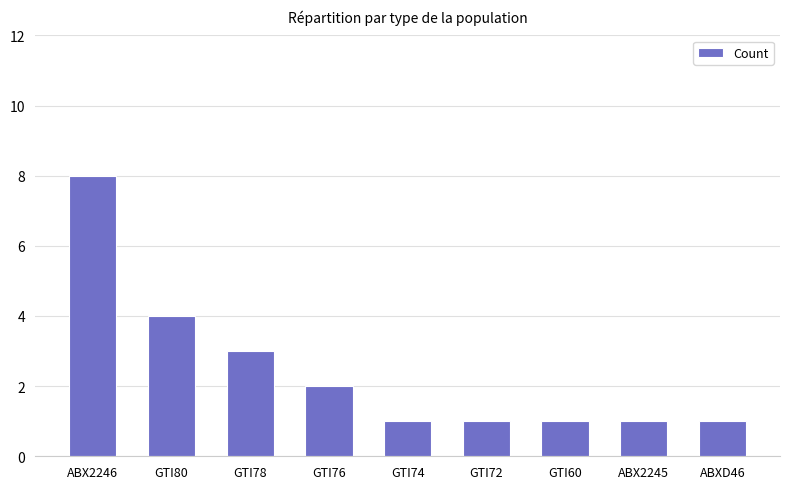

What is the label of the 4th bar from the right?

GTI72